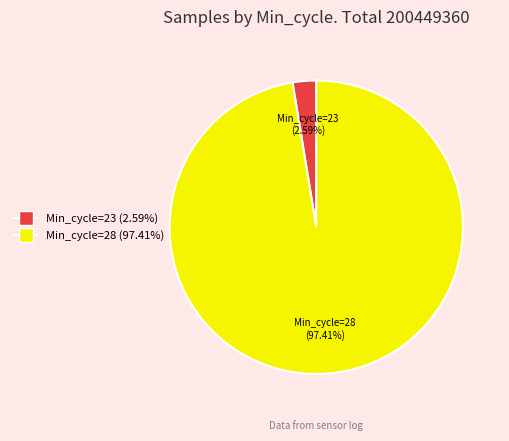

Is there a majority slice in this chart?

Yes